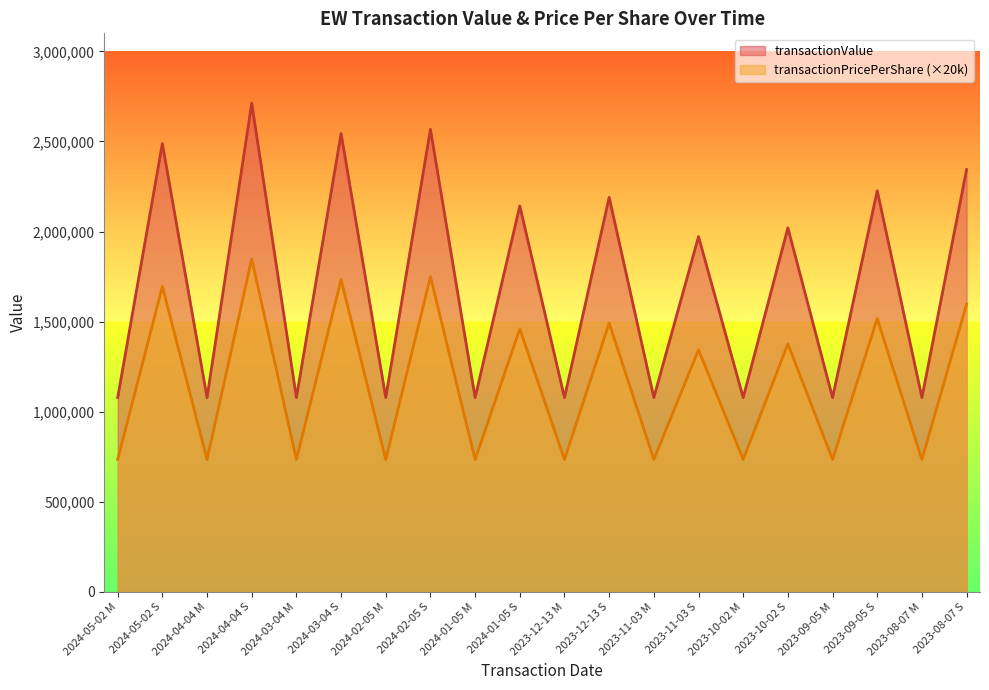

How many categories are shown in the chart?

20